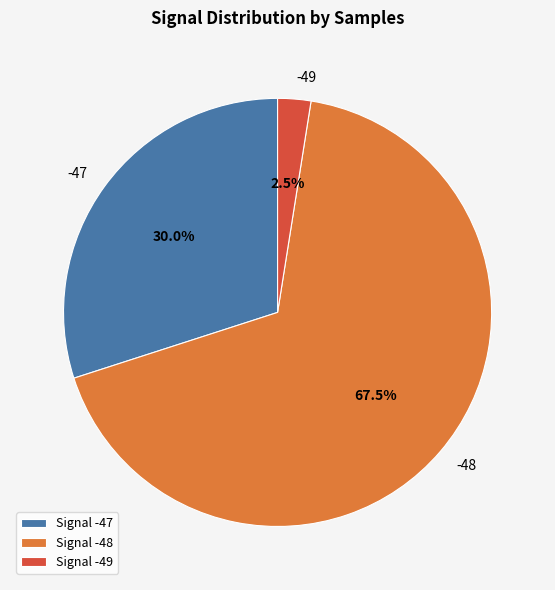

Count the number of slices in the pie.

3